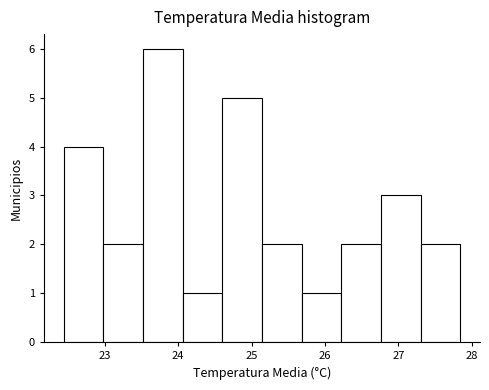

Reading left to right, list every bar in this chart as the range it spans on the x-axis followed by its height. Neither the bar edges nor the heights are printed on the chart, so give them approximately, as read against the axes.

22.4 to 23.0: 4
23.0 to 23.5: 2
23.5 to 24.1: 6
24.1 to 24.6: 1
24.6 to 25.1: 5
25.1 to 25.7: 2
25.7 to 26.2: 1
26.2 to 26.8: 2
26.8 to 27.3: 3
27.3 to 27.8: 2